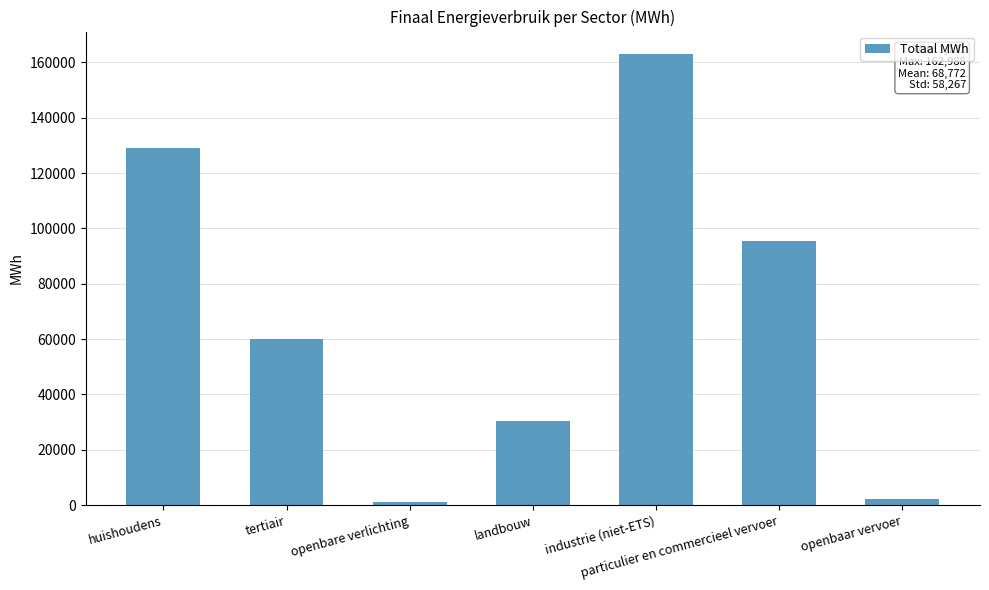

Reading left to right, extract all data points from this chart.

huishoudens=129203.2	tertiair=59963.2	openbare verlichting=1130.8	landbouw=30421.5	industrie (niet-ETS)=162988.4	particulier en commercieel vervoer=95318.9	openbaar vervoer=2377.8